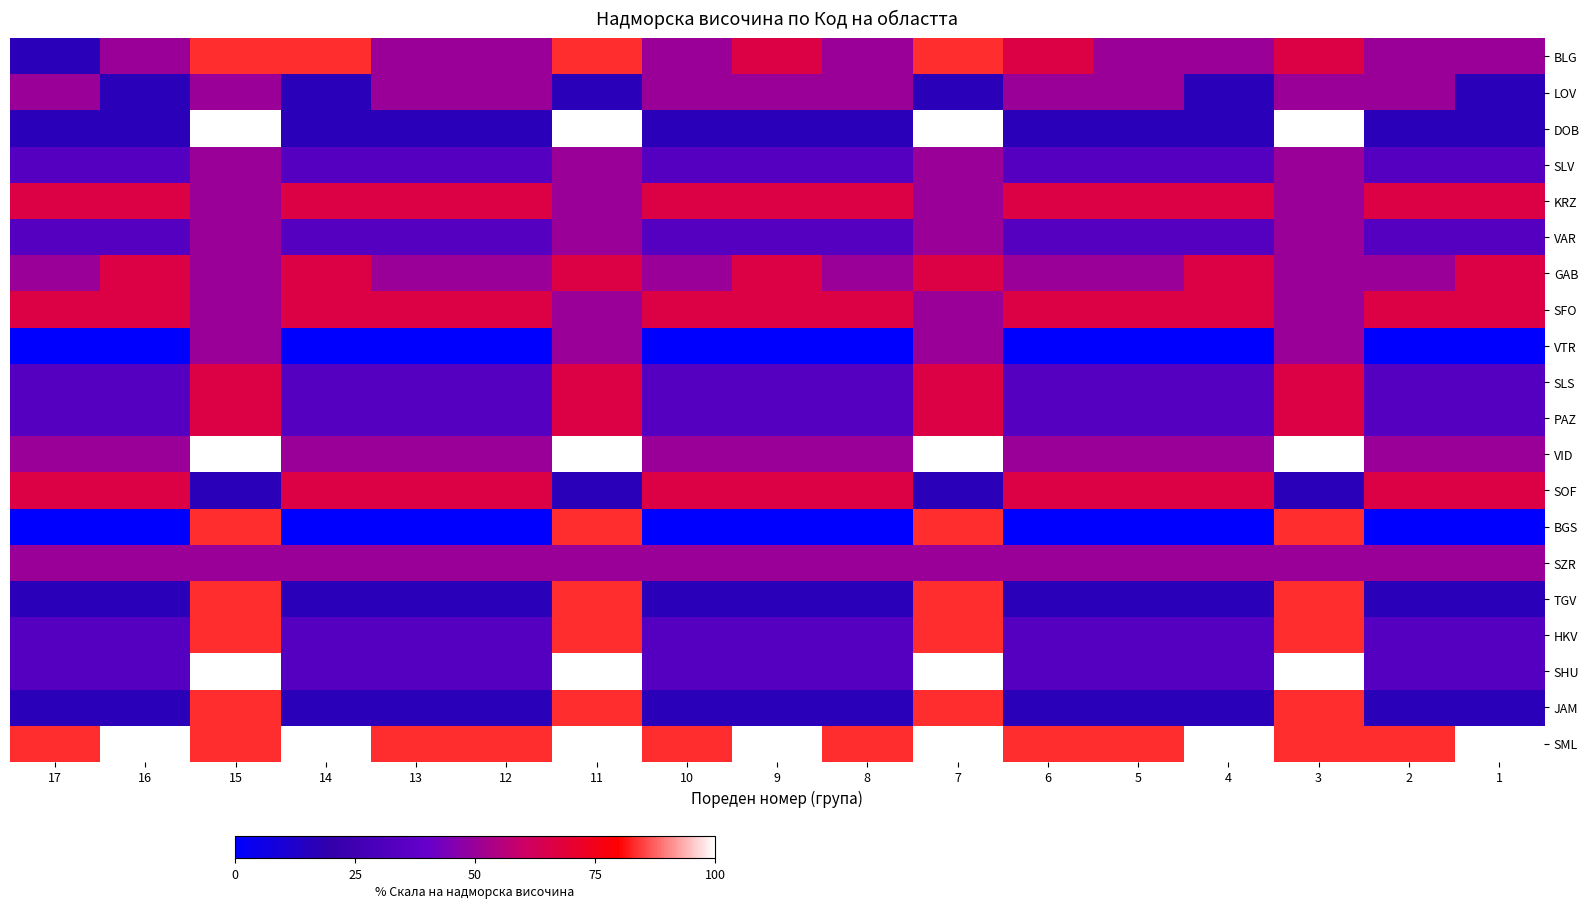

Which has a higher value, 8 or 4?

8